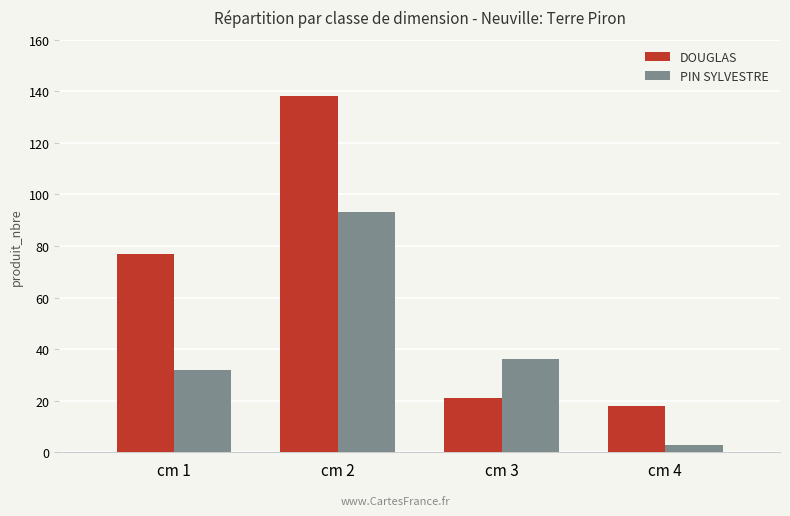

Is it true that PIN SYLVESTRE equals 93 at cm 2?

True